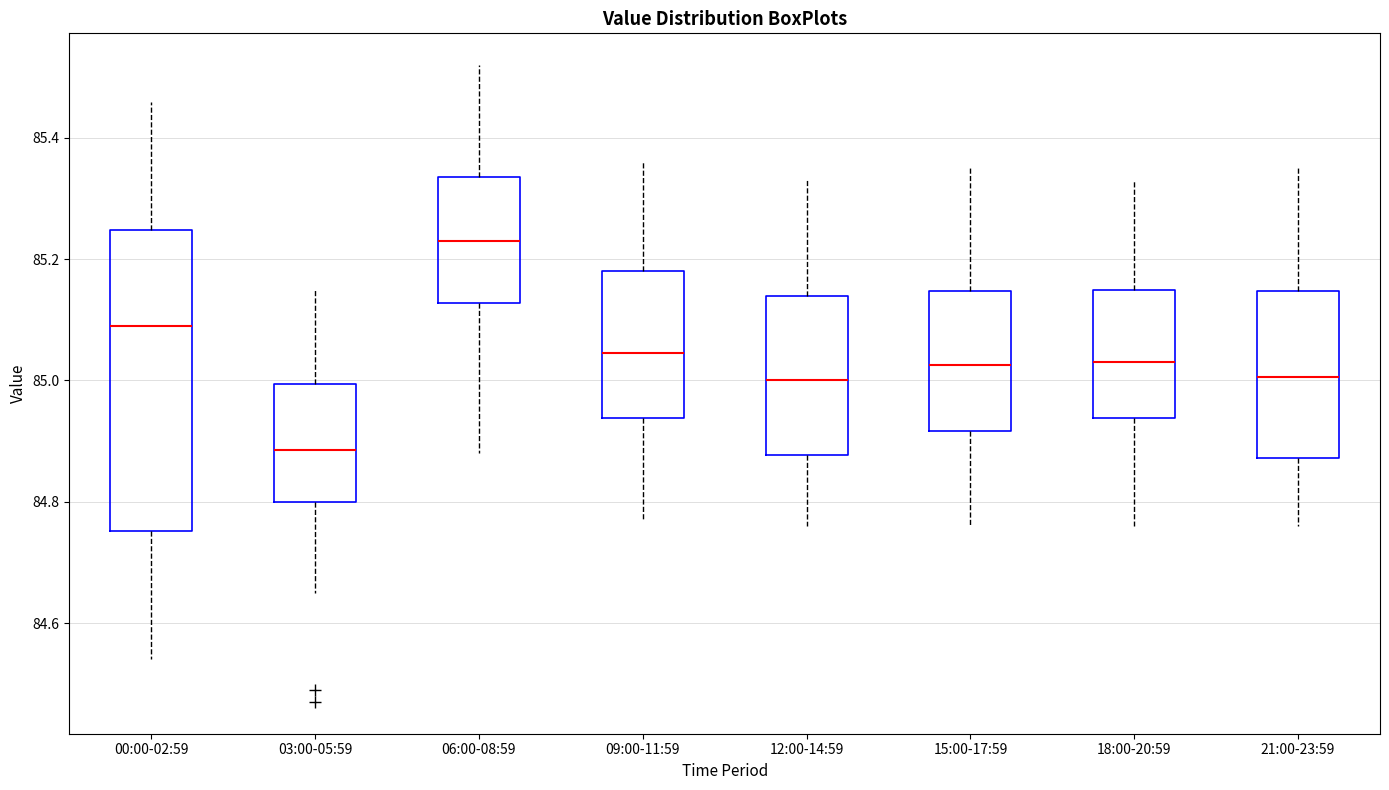

Reading left to right, read every box against the y-axis: the position of its median line, the range the box covers, and the ends of its whiskers. The values are not printed on the chart, so give them approximately, as read against the axis.

00:00-02:59: median 85.10, box 84.76 to 85.24, whiskers 84.54 to 85.46
03:00-05:59: median 84.88, box 84.80 to 85.00, whiskers 84.66 to 85.16
06:00-08:59: median 85.24, box 85.12 to 85.34, whiskers 84.88 to 85.52
09:00-11:59: median 85.04, box 84.94 to 85.18, whiskers 84.78 to 85.36
12:00-14:59: median 85.00, box 84.88 to 85.14, whiskers 84.76 to 85.34
15:00-17:59: median 85.02, box 84.92 to 85.14, whiskers 84.76 to 85.36
18:00-20:59: median 85.04, box 84.94 to 85.16, whiskers 84.76 to 85.34
21:00-23:59: median 85.00, box 84.88 to 85.14, whiskers 84.76 to 85.36